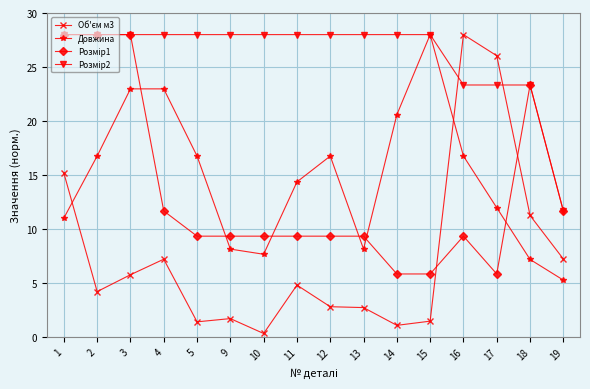

How many lines are shown in the chart?

4